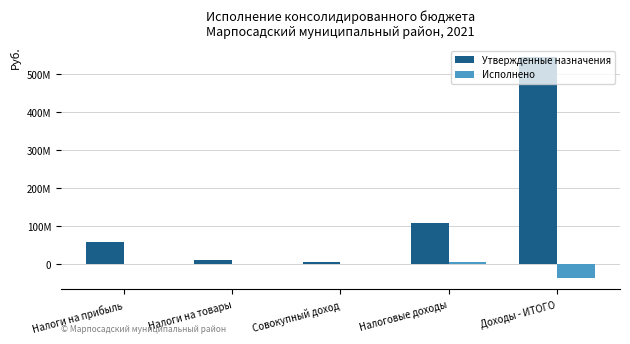

At Налоги на товары, list the series in order from smallest to largest.

Исполнено, Утвержденные назначения